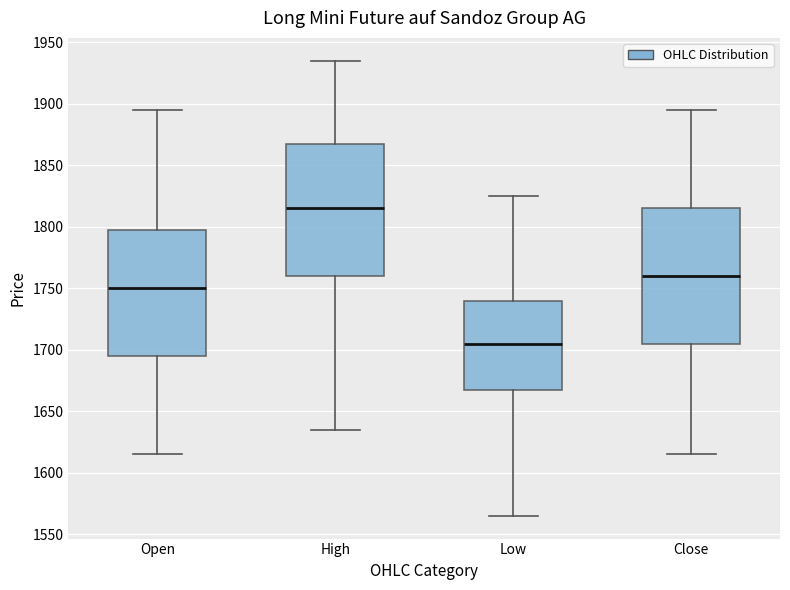

Reading left to right, read every box against the y-axis: the position of its median line, the range the box covers, and the ends of its whiskers. The values are not printed on the chart, so give them approximately, as read against the axis.

Open: median 1750, box 1695 to 1800, whiskers 1615 to 1895
High: median 1815, box 1760 to 1870, whiskers 1635 to 1935
Low: median 1705, box 1670 to 1740, whiskers 1565 to 1825
Close: median 1760, box 1705 to 1815, whiskers 1615 to 1895